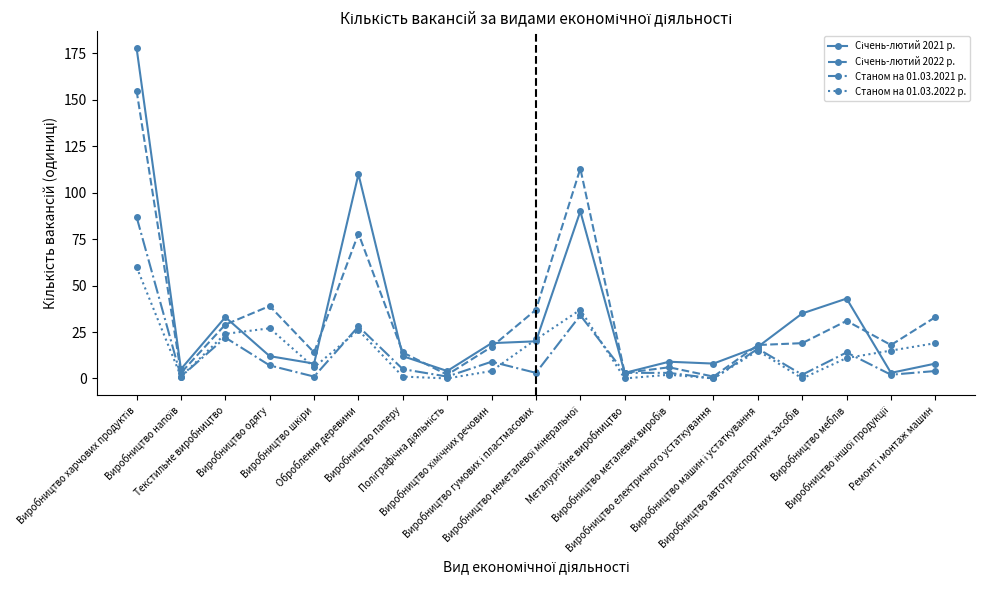

How many lines are shown in the chart?

4